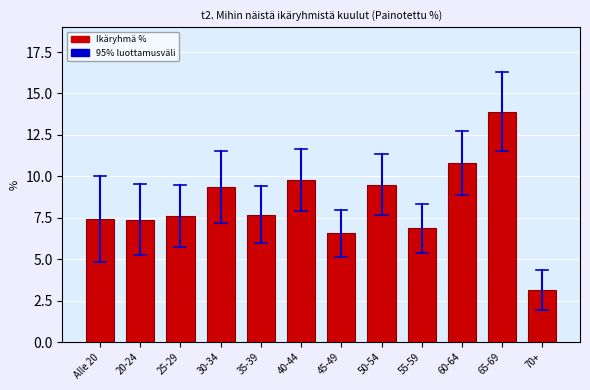

What value does the data have at 65-69?

13.9